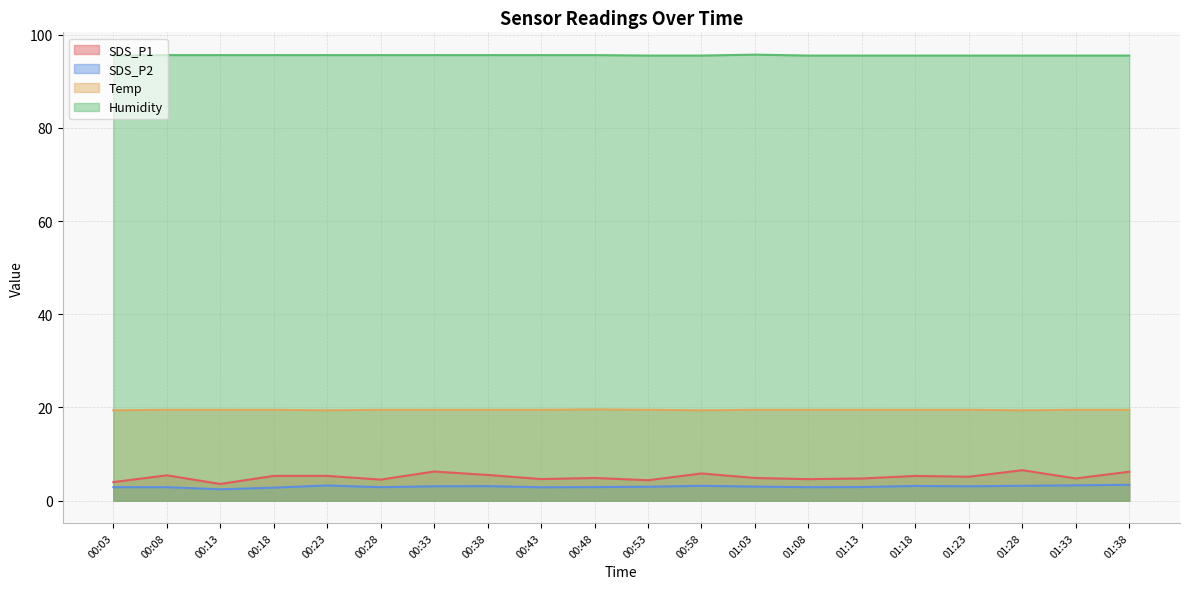

What is the total value across all series at 00:33?

124.5